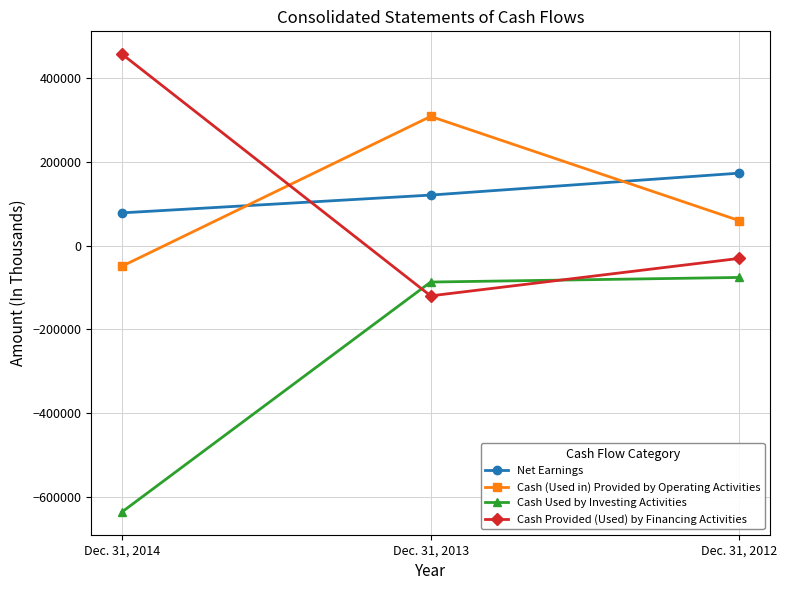

True or false: Cash Provided (Used) by Financing Activities has a value of -30512 at Dec. 31, 2012.

True